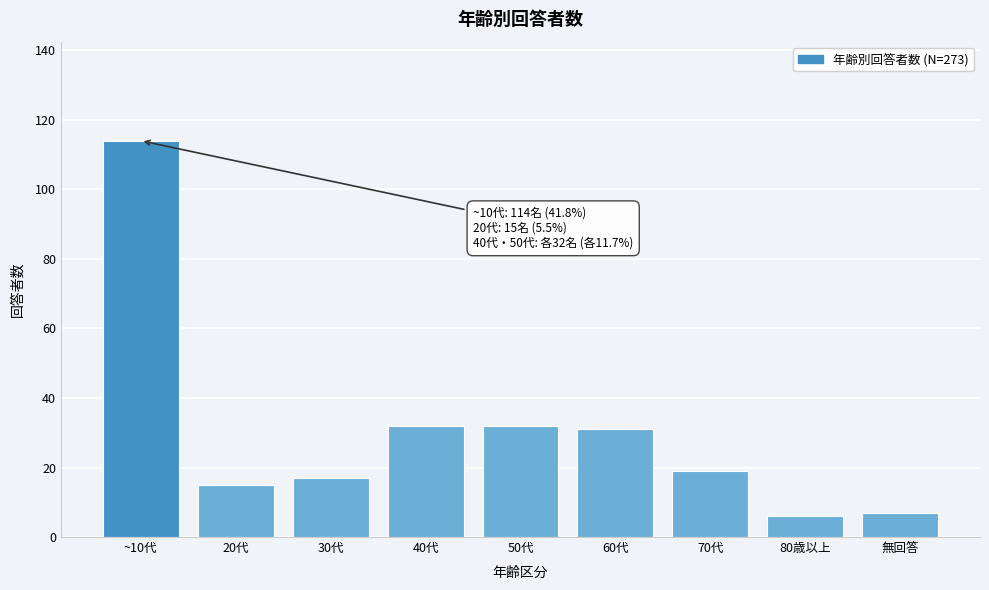

Reading right to left, what are all the values shown in this chart?

7	6	19	31	32	32	17	15	114